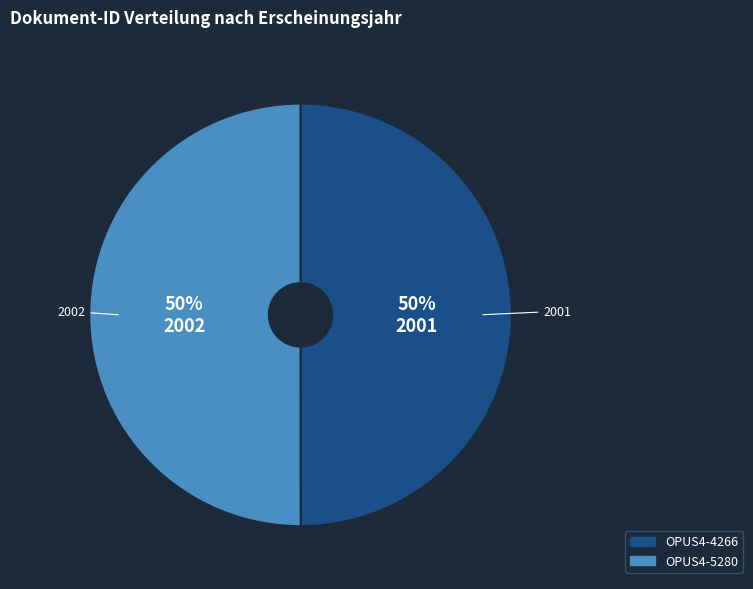

Combined, do OPUS4-5280 and OPUS4-4266 account for over 50%?

Yes